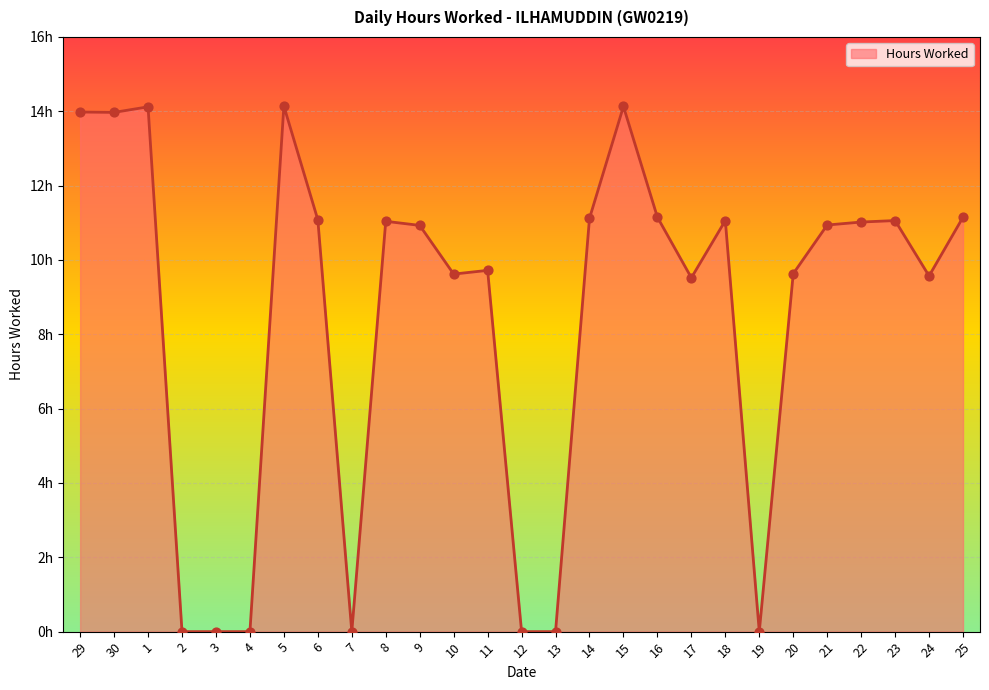

Does the chart have visible grid lines?

Yes